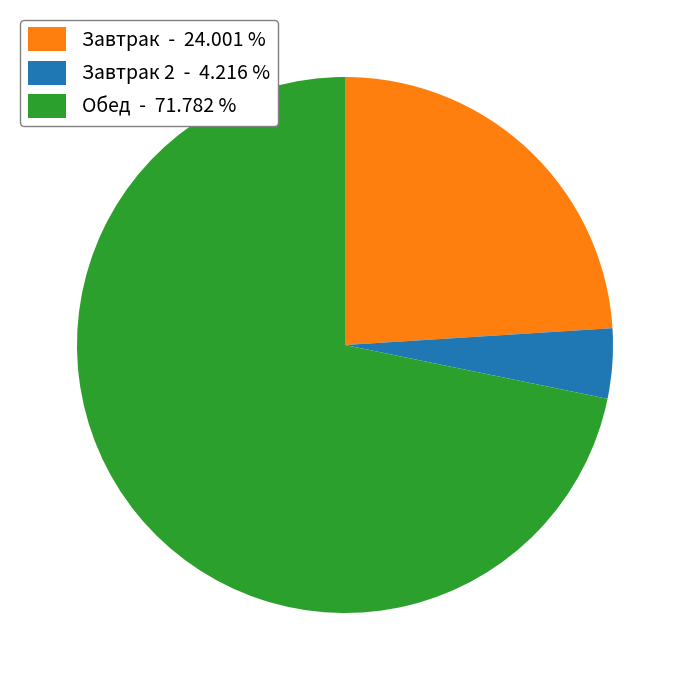

Which slice is the smallest?

Завтрак 2 - 4.216 %